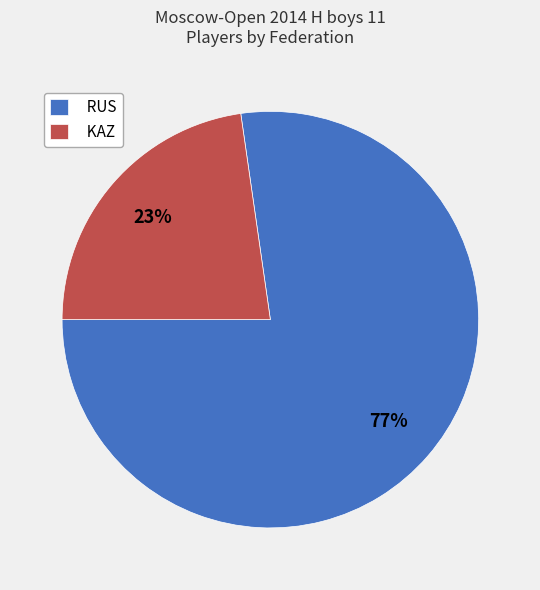

To the nearest percent, what portion does KAZ represent?

23%